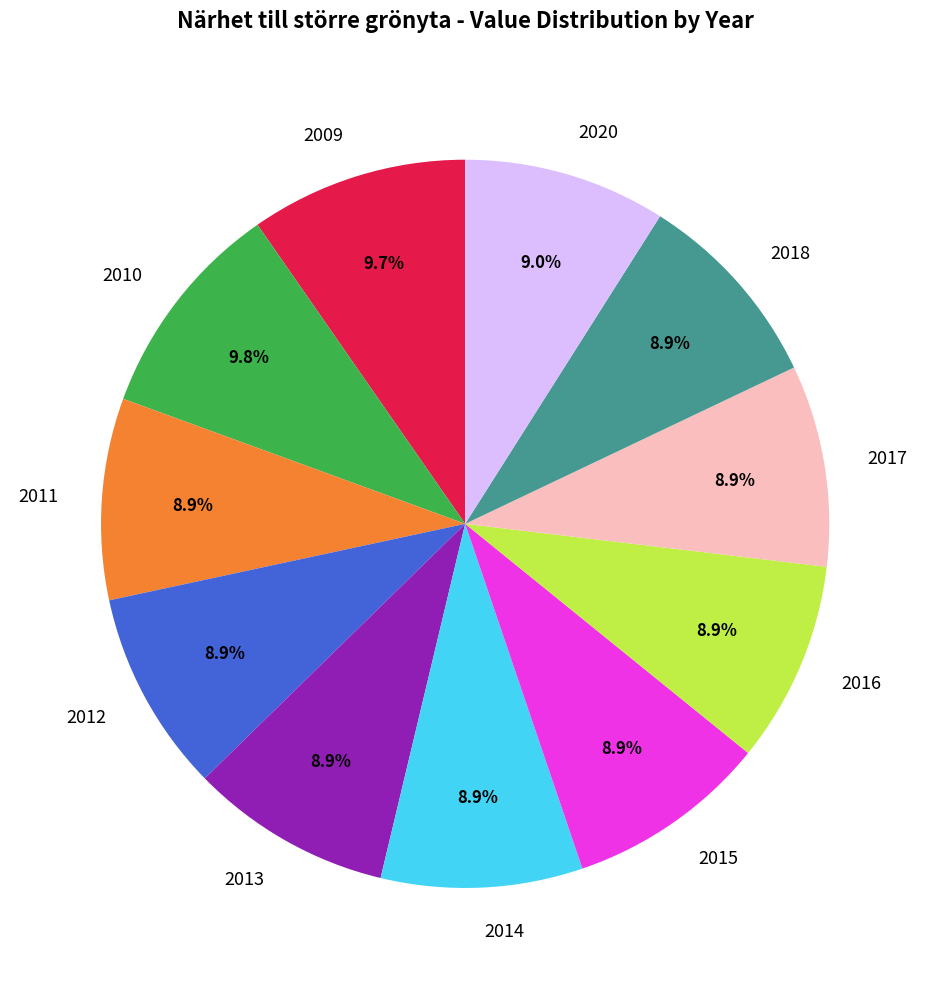

To the nearest percent, what is the combined percentage of 2015 and 2013?

18%